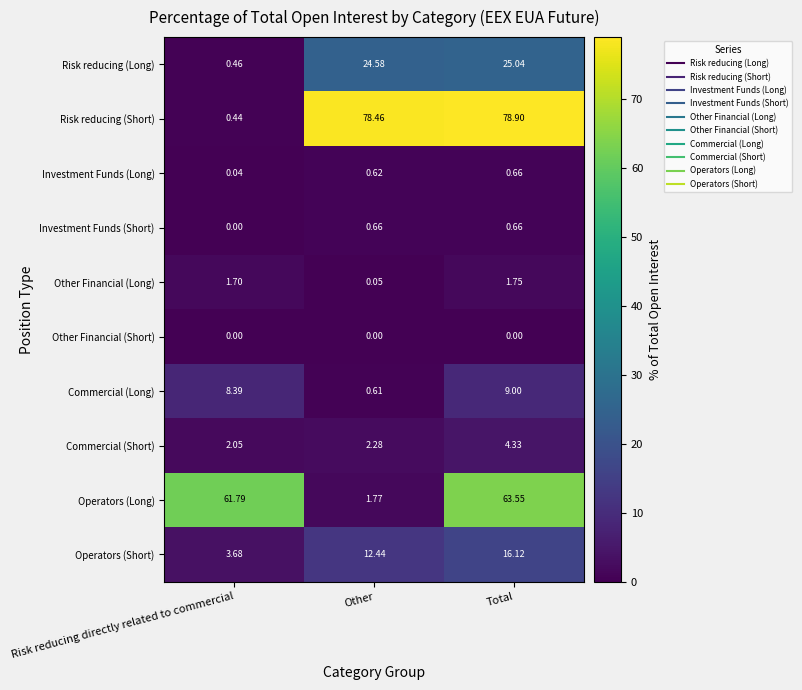

Count the number of data series in this chart.

10